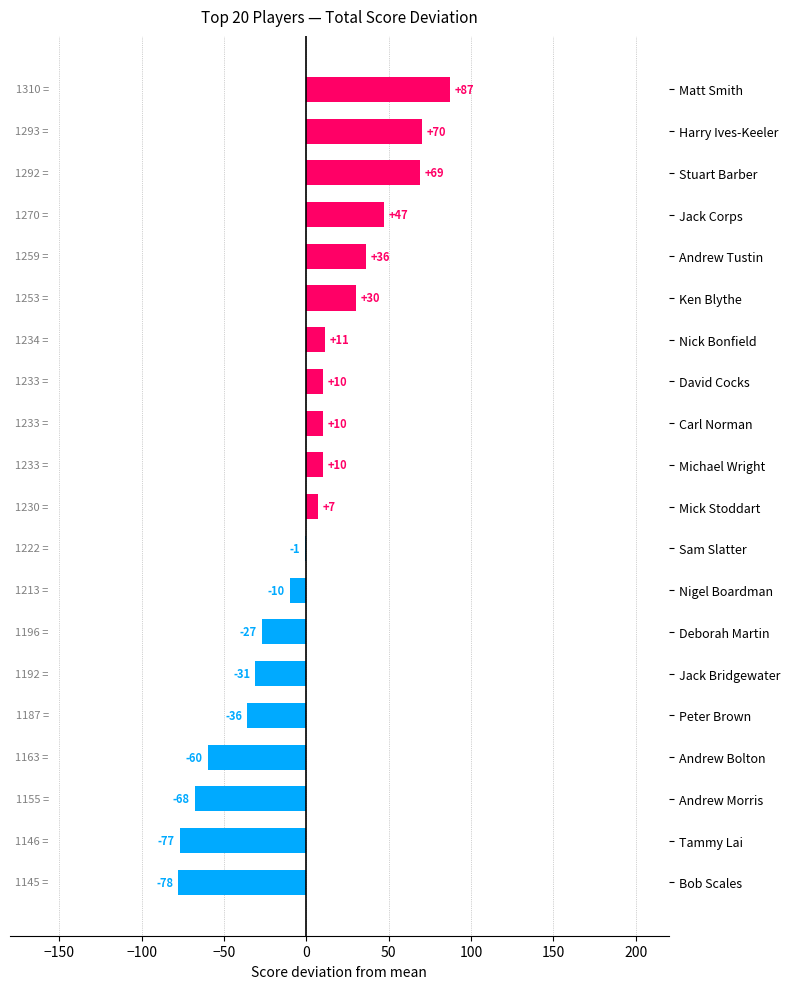

Where is the data nearest to the value 4?

Mick Stoddart